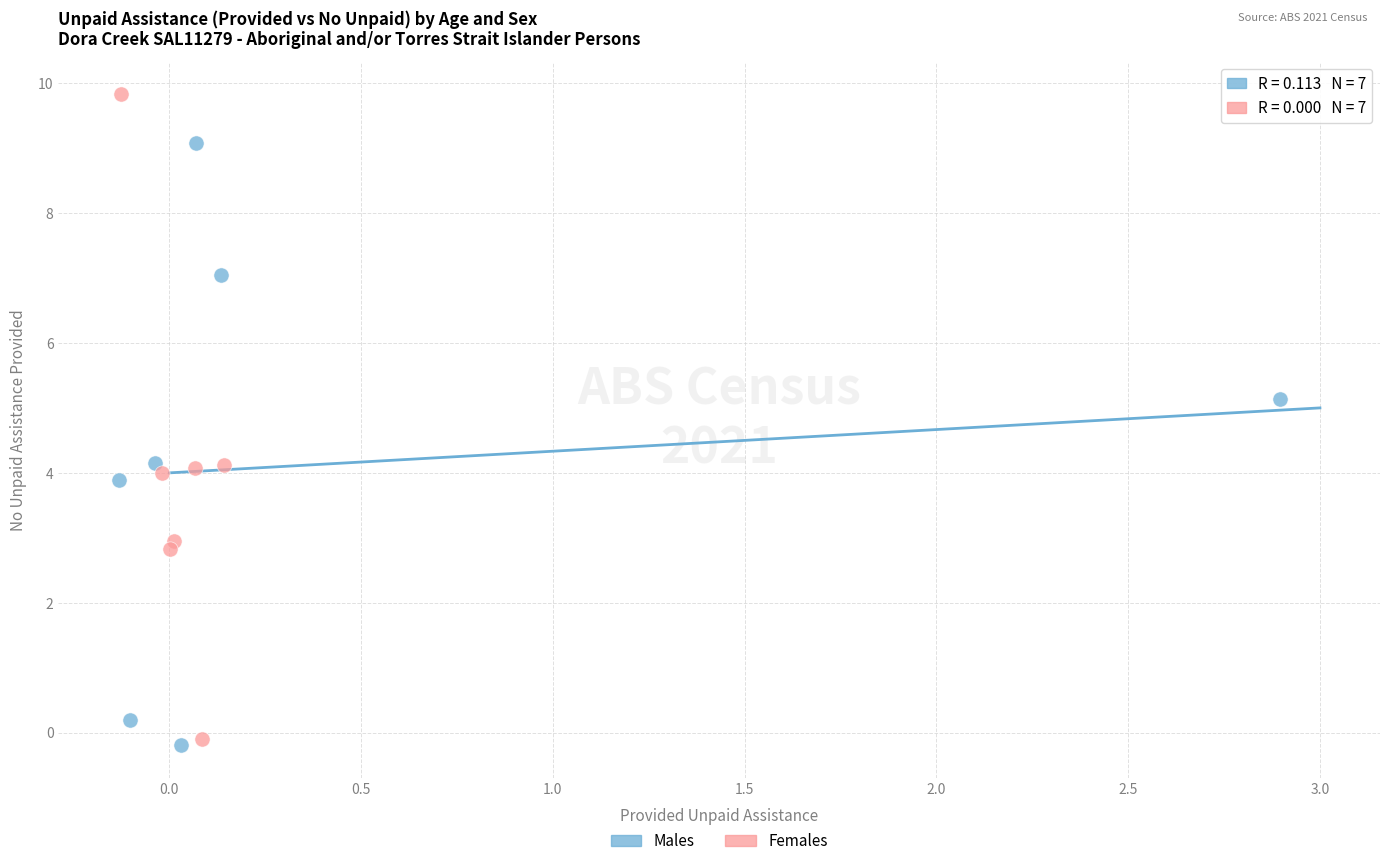

Which series has the largest Y range (max minus min)?

Females